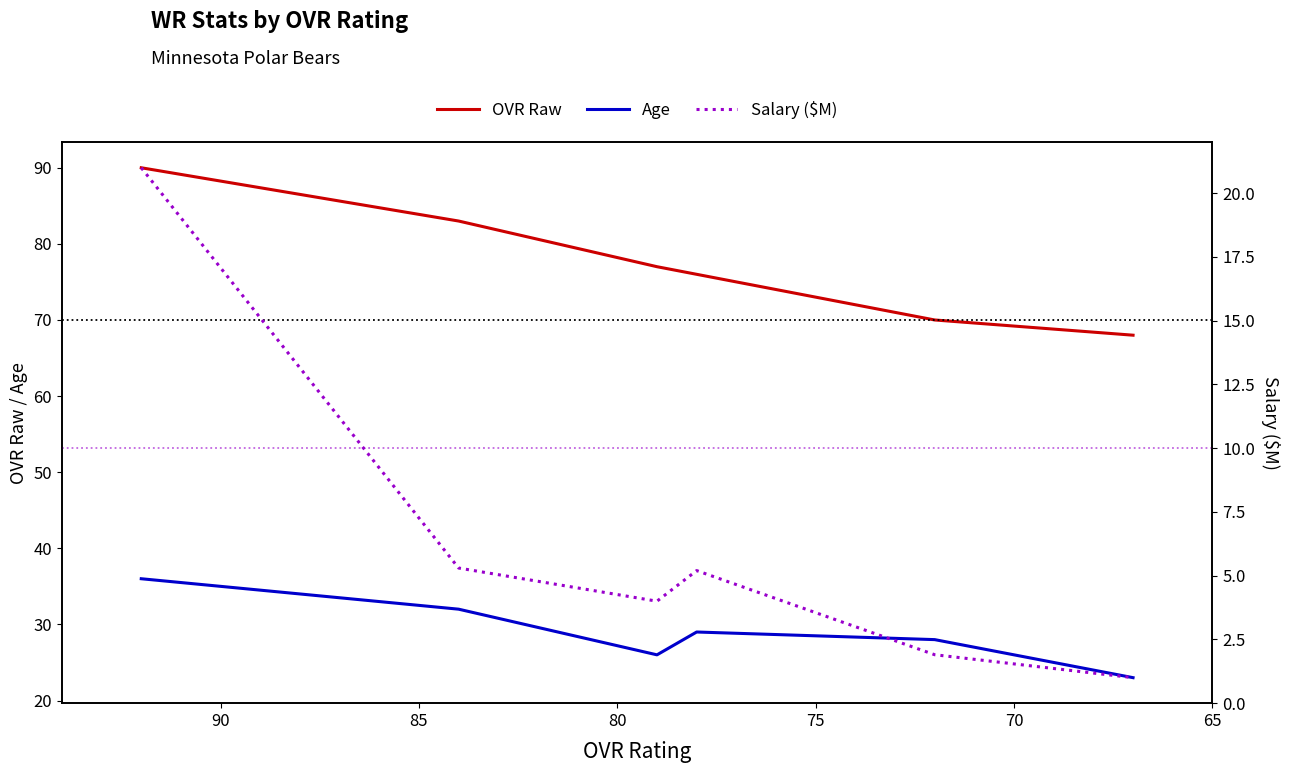

How many data points in OVR Raw are less than 77?

3